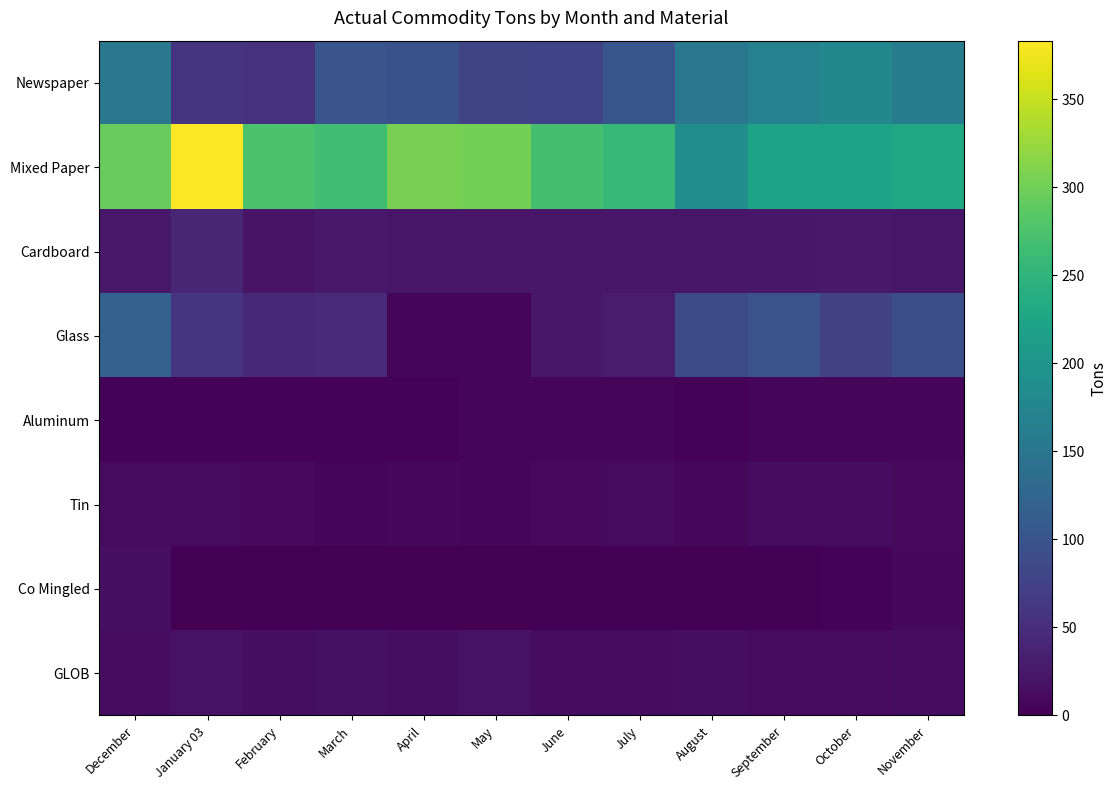

Which series has the largest total across all categories?

Mixed Paper